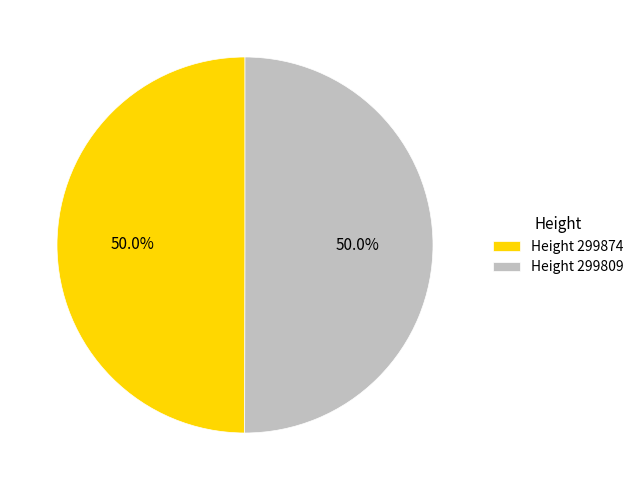

How many segments does this pie chart have?

2